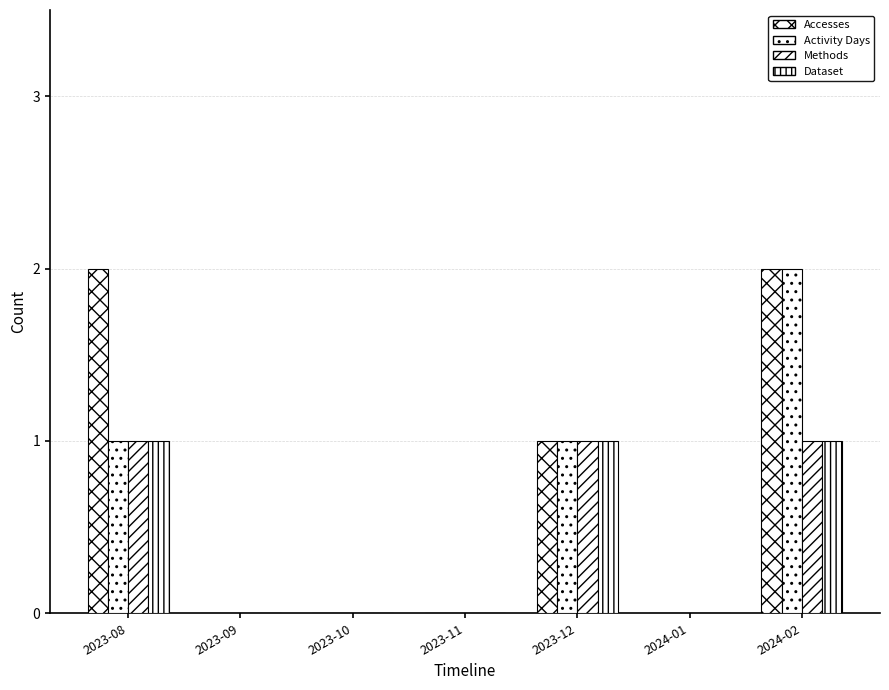

Which category has the highest value in the Activity Days series?

2024-02